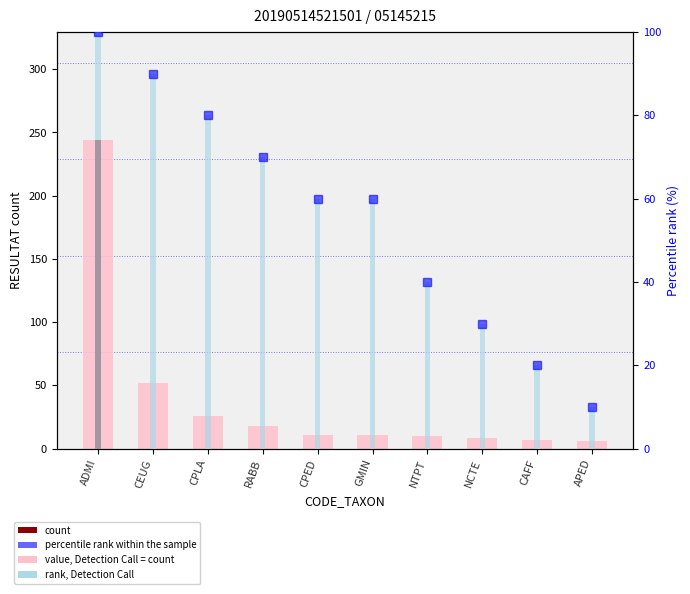

True or false: value, RESULTAT count has a value of 5 at CAFF.

False